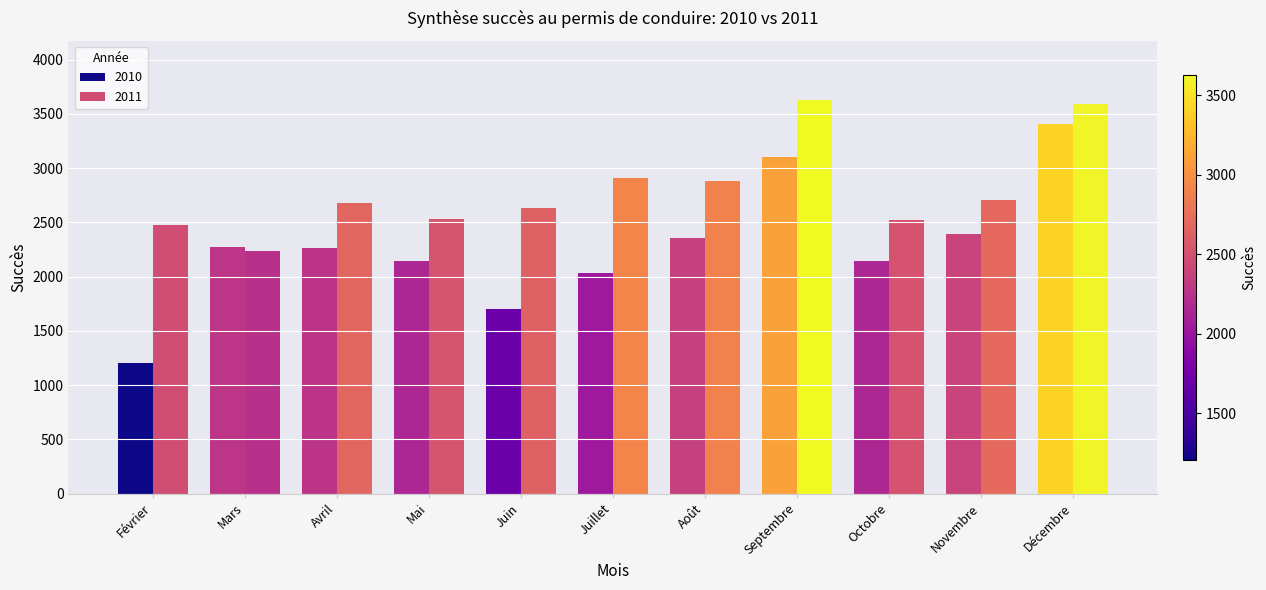

Count the number of data series in this chart.

2